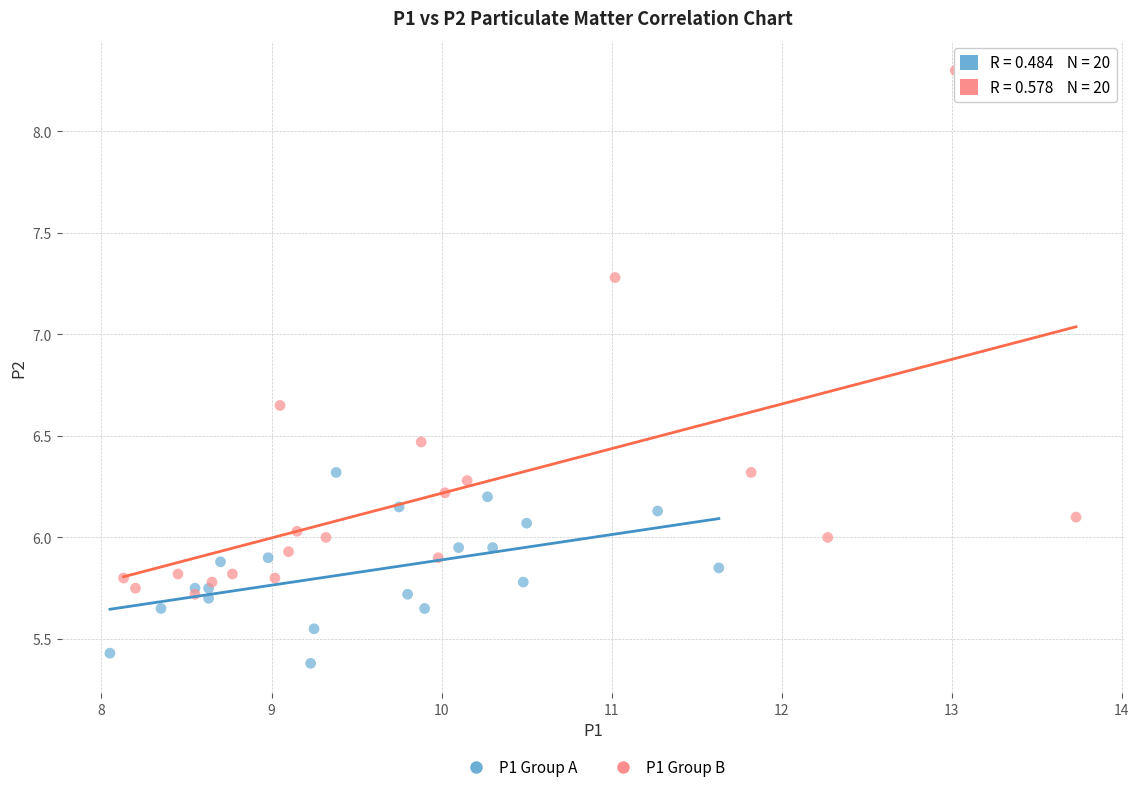

Which series has the largest Y range (max minus min)?

P1 Group B